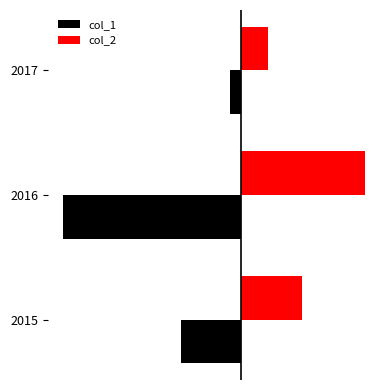

Rank the series by their average value, from lowest to highest.

col_1, col_2